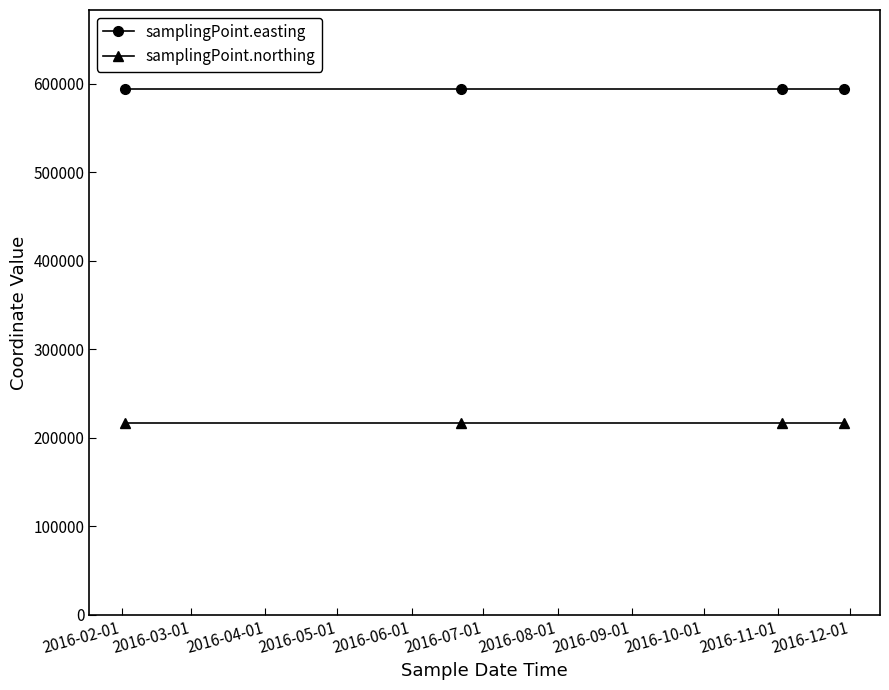

At how many categories does at least one series exceed 345511?

4